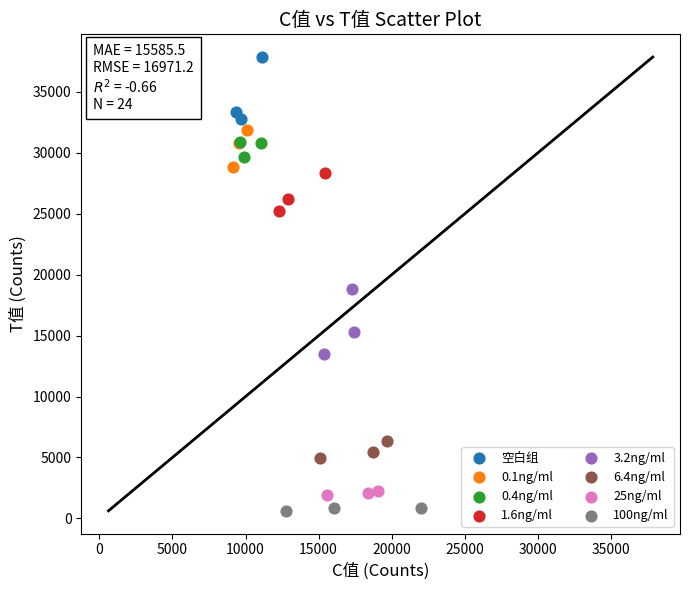

Which series contains the highest Y value?

空白组